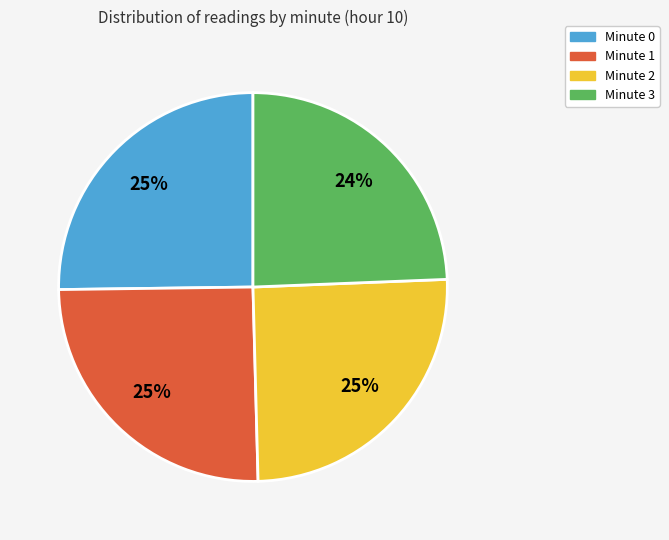

Is it true that Minute 0 is 25% of the pie?

True